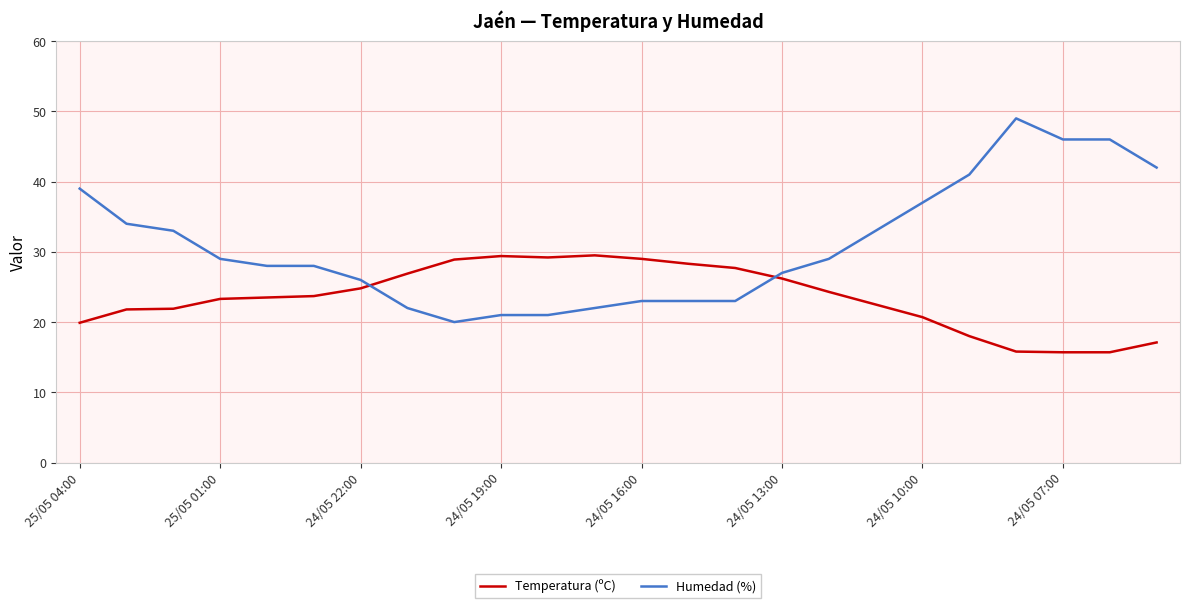

What is the maximum value shown in the chart?

49.0